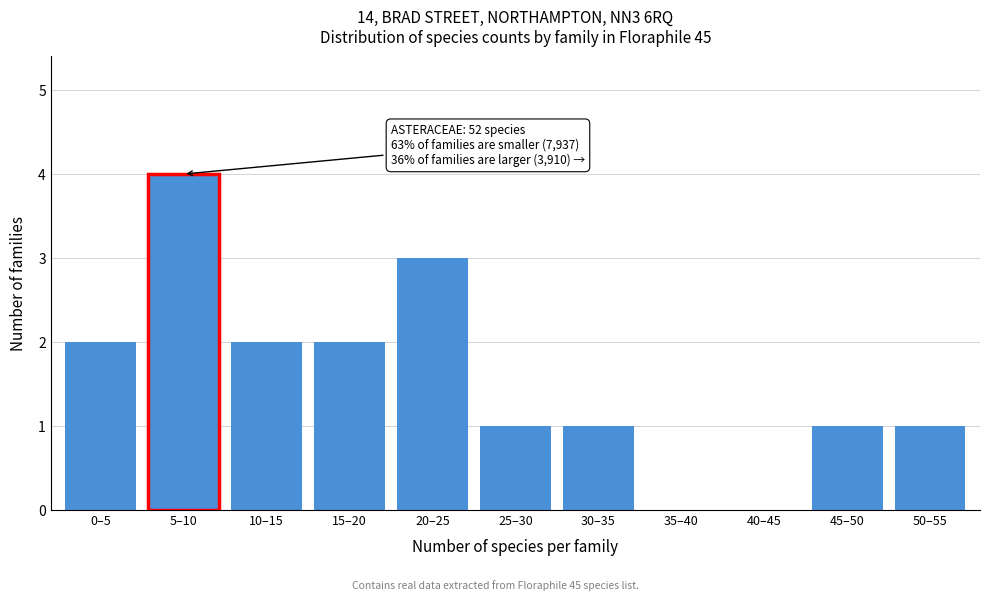

Reading left to right, what are all the values shown in this chart?

0–5=2	5–10=4	10–15=2	15–20=2	20–25=3	25–30=1	30–35=1	35–40=0	40–45=0	45–50=1	50–55=1